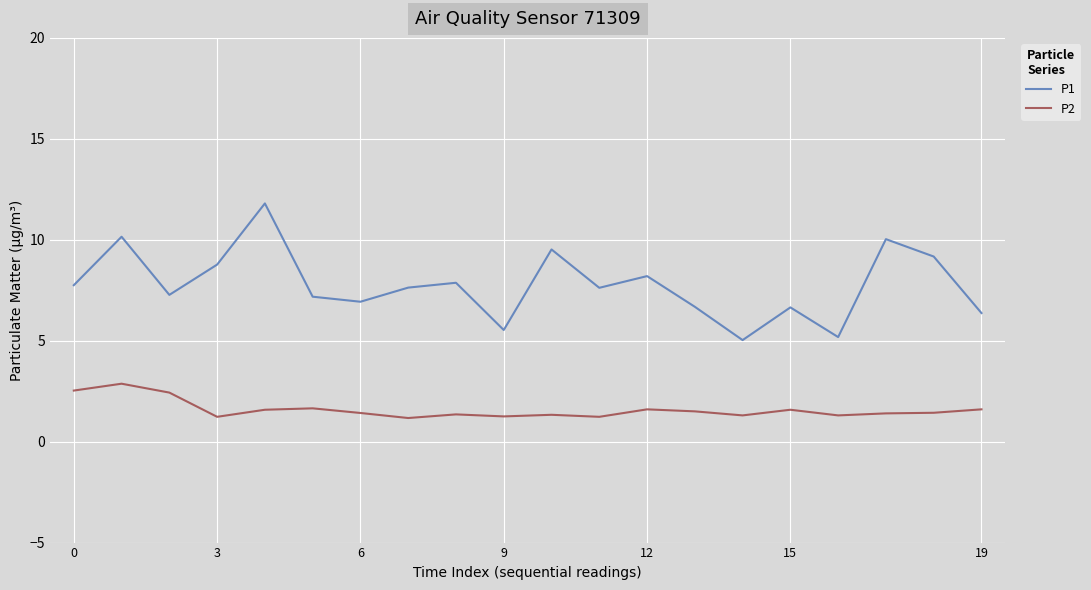

Which series has the widest spread of values?

P1